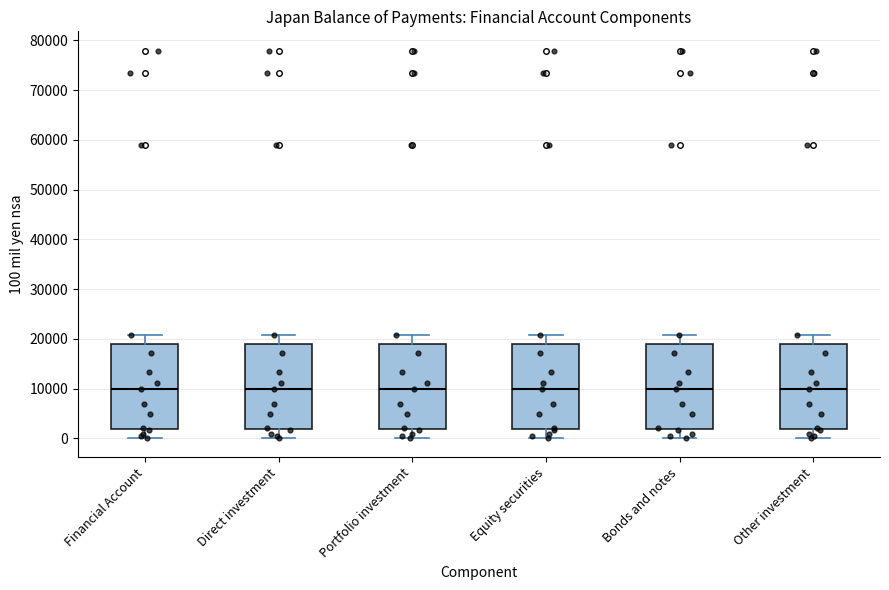

Where does the upper whisker of the box for Other investment end on the y-axis? The values are not printed on the chart, so give them approximately, as read against the axis.

21000